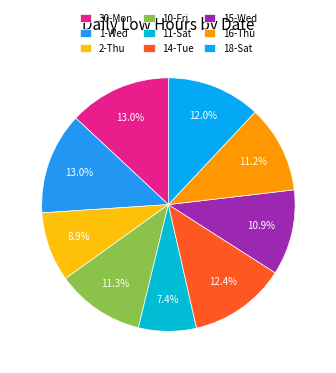

To the nearest percent, what portion does 1-Wed represent?

13%